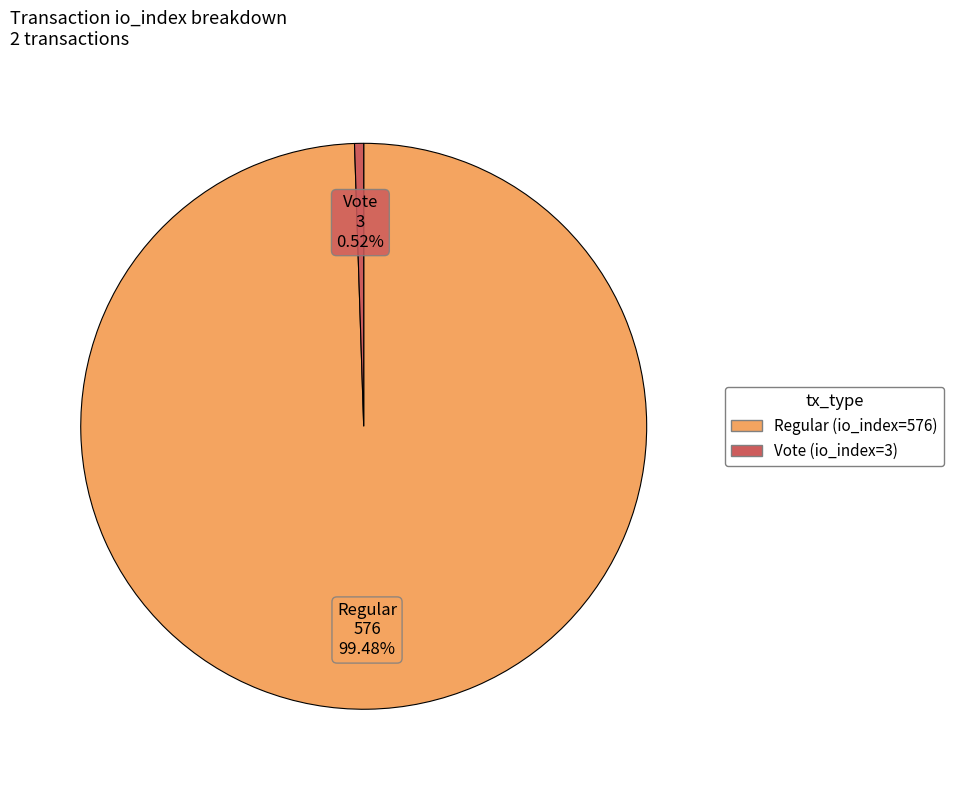

Rank the categories by value from highest to lowest.

Regular (io_index=576), Vote (io_index=3)